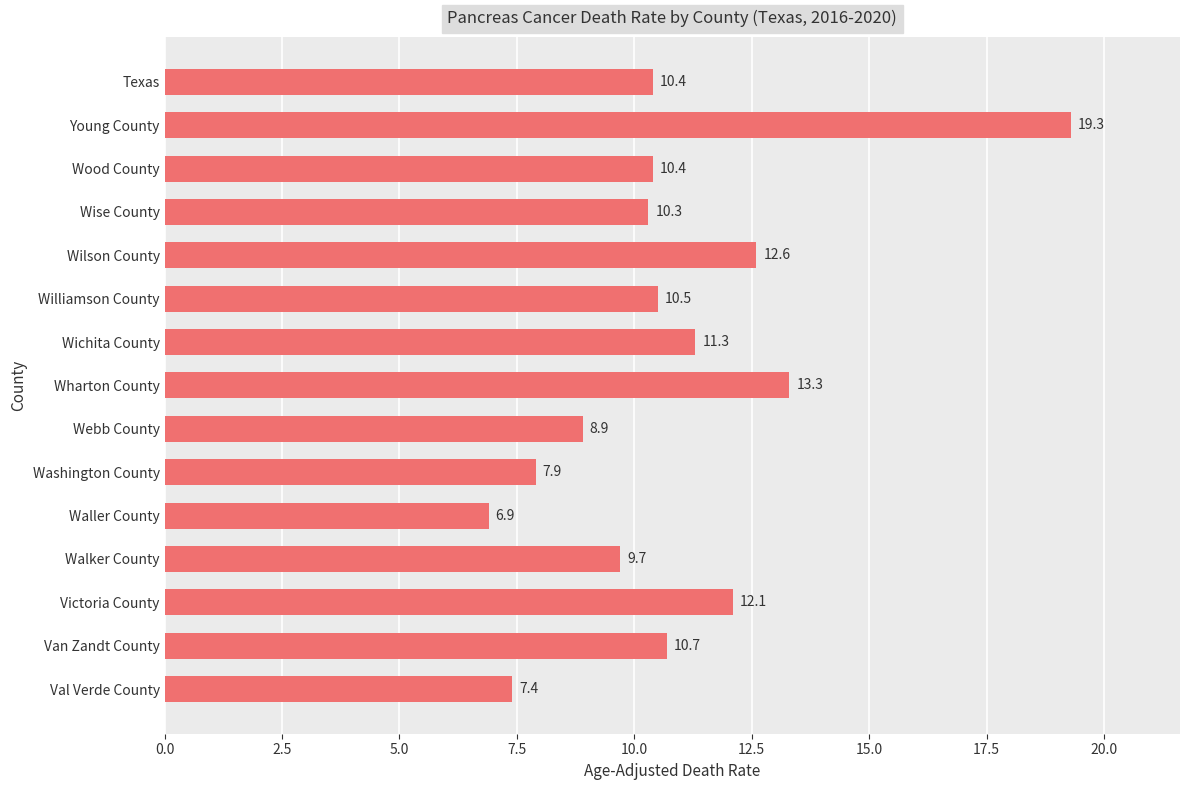

What is the label of the 6th bar from the top?

Williamson County